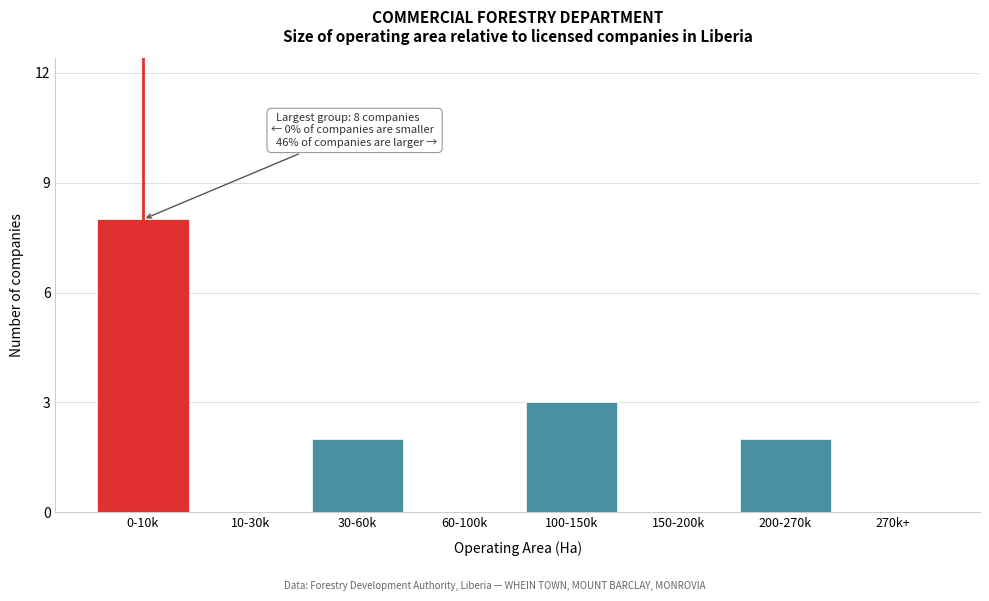

Reading left to right, what are all the values shown in this chart?

0-10k=8	10-30k=0	30-60k=2	60-100k=0	100-150k=3	150-200k=0	200-270k=2	270k+=0